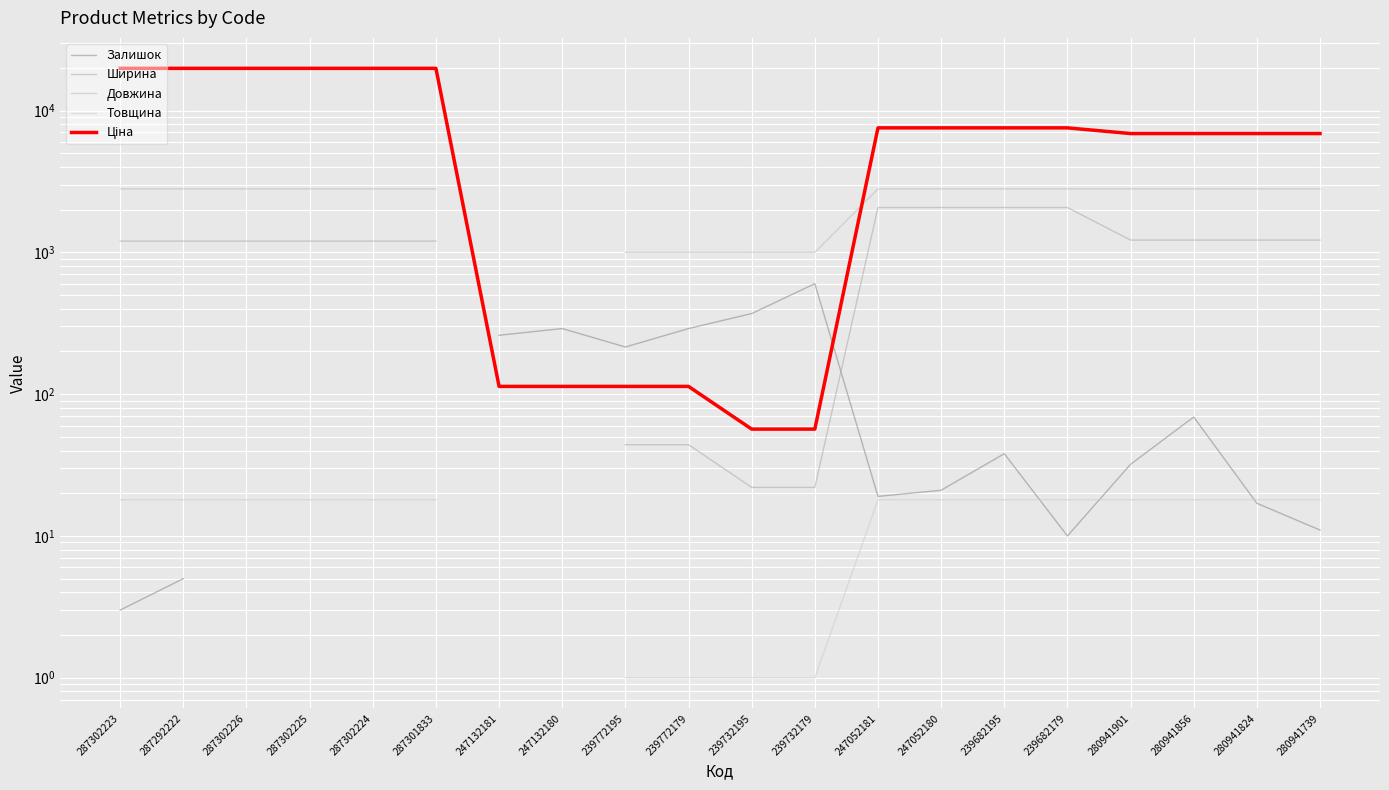

How many lines are shown in the chart?

5